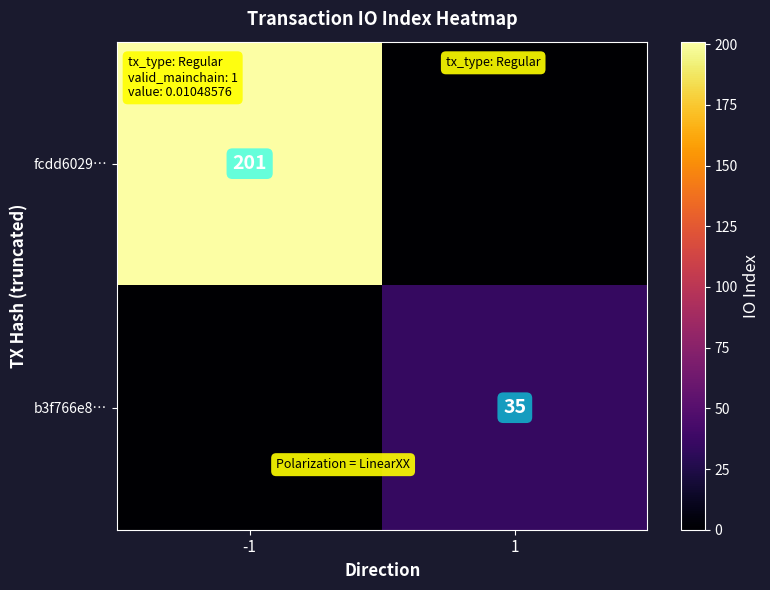

Is it true that fcdd6029… equals 201 at -1?

True